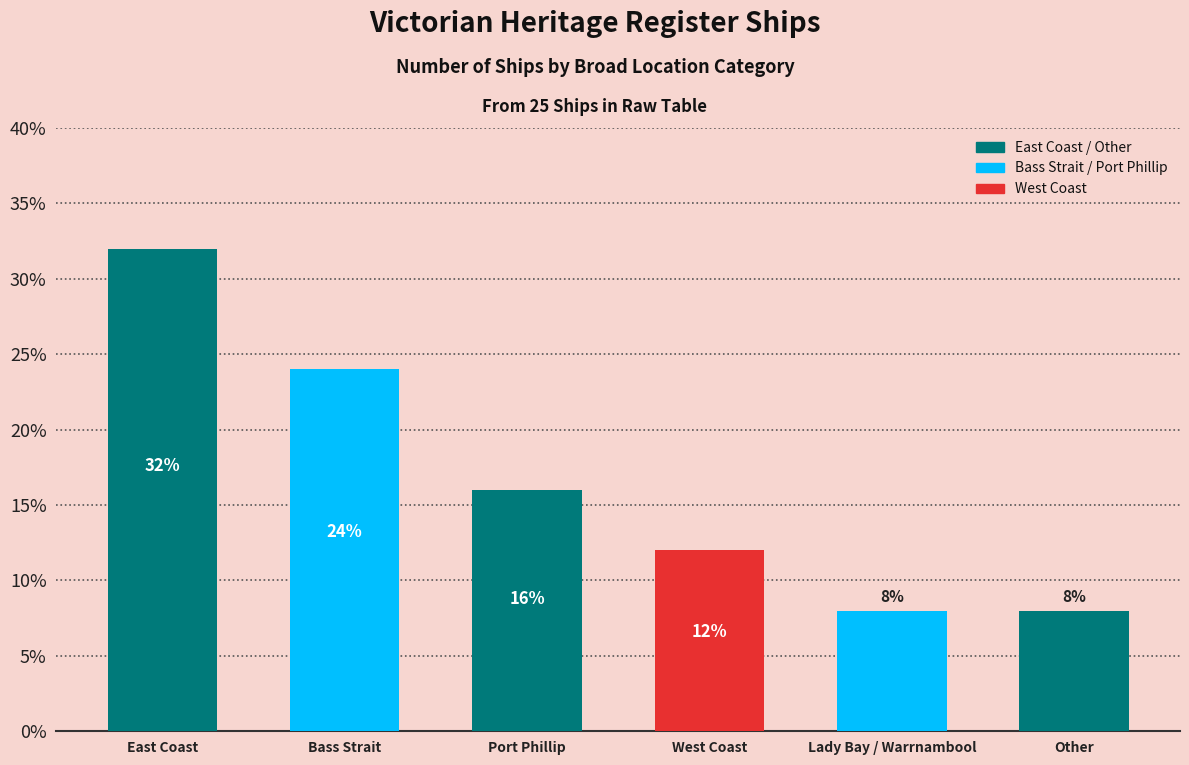

The value at Other is 13. True or false?

False